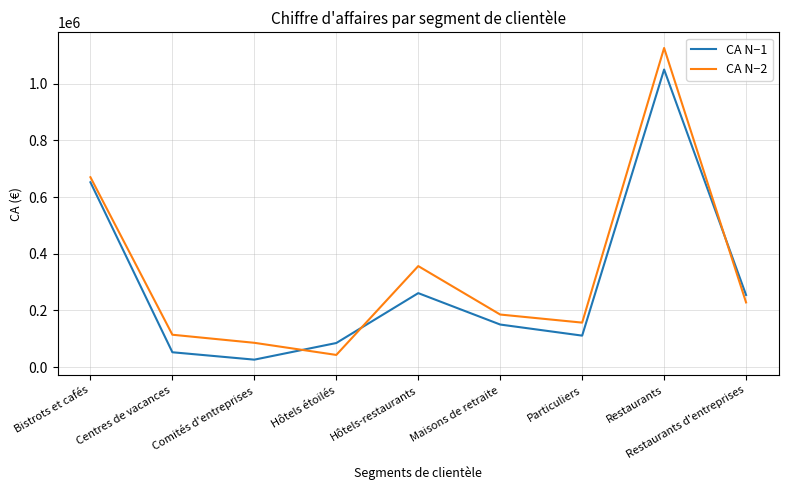

The CA N−2 series shows 247835 at Hôtels-restaurants. True or false?

False